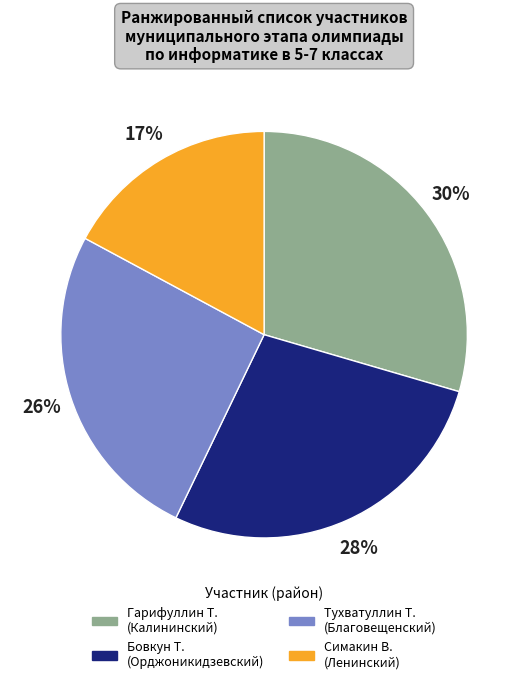

To the nearest percent, what is the average slice percentage?

25%